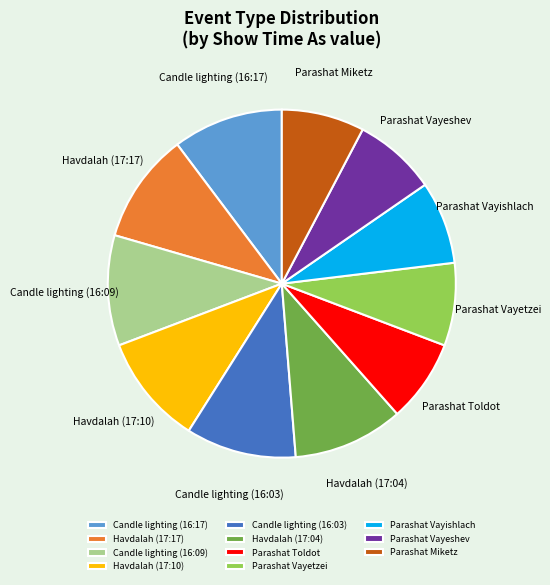

Does any single category account for the majority?

No